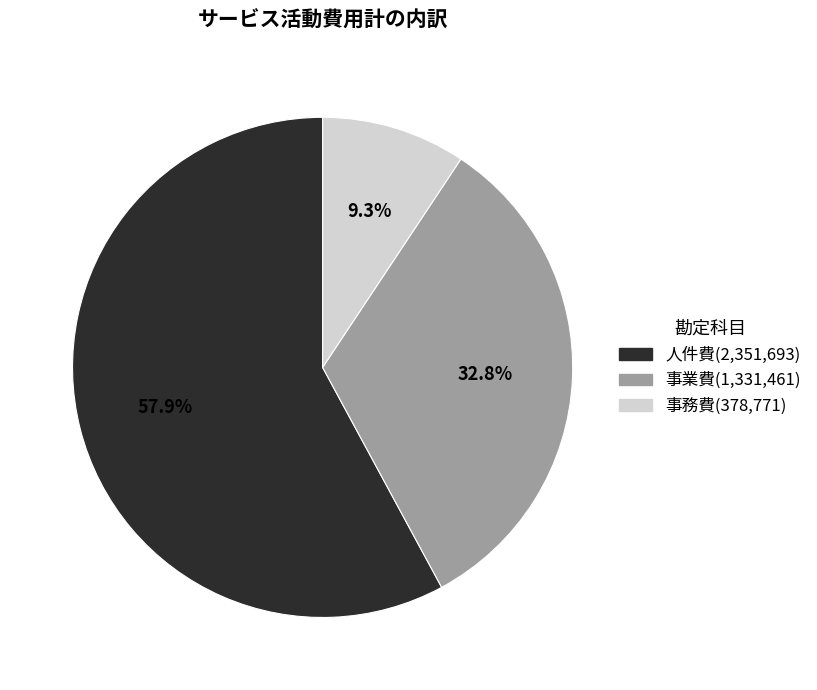

Which slice is the largest?

人件費